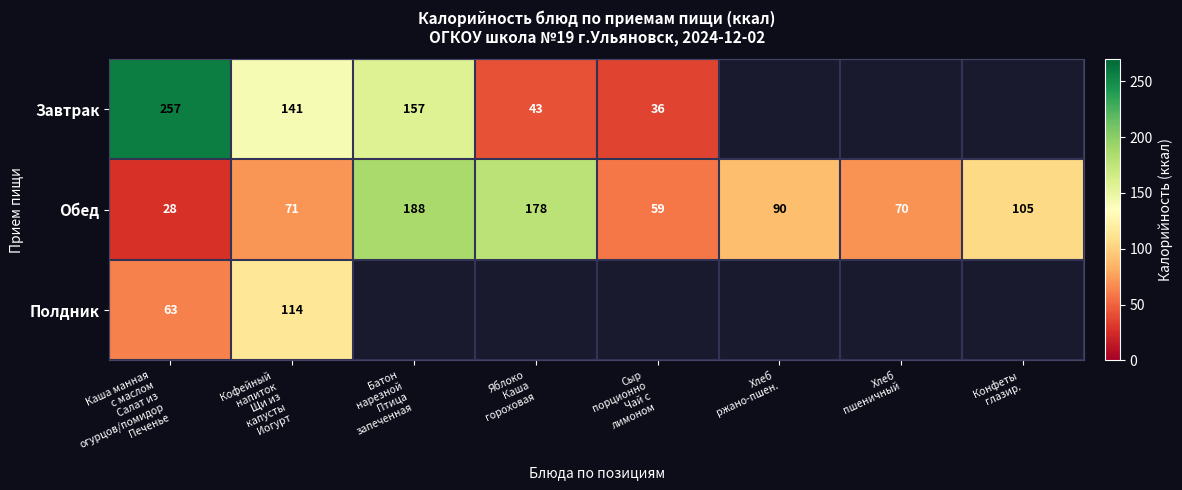

What is the minimum value for Полдник?

63.0